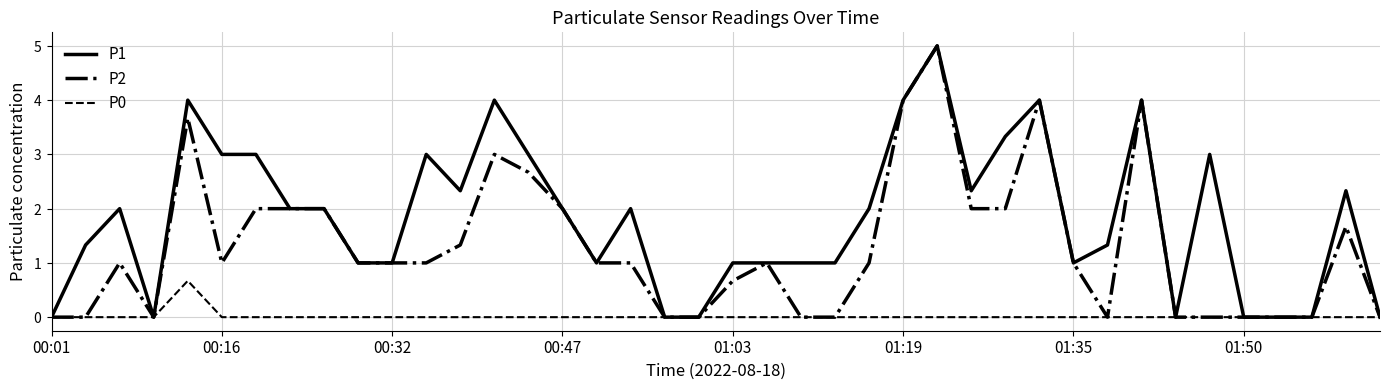

Does the chart display data point markers on the line(s)?

No